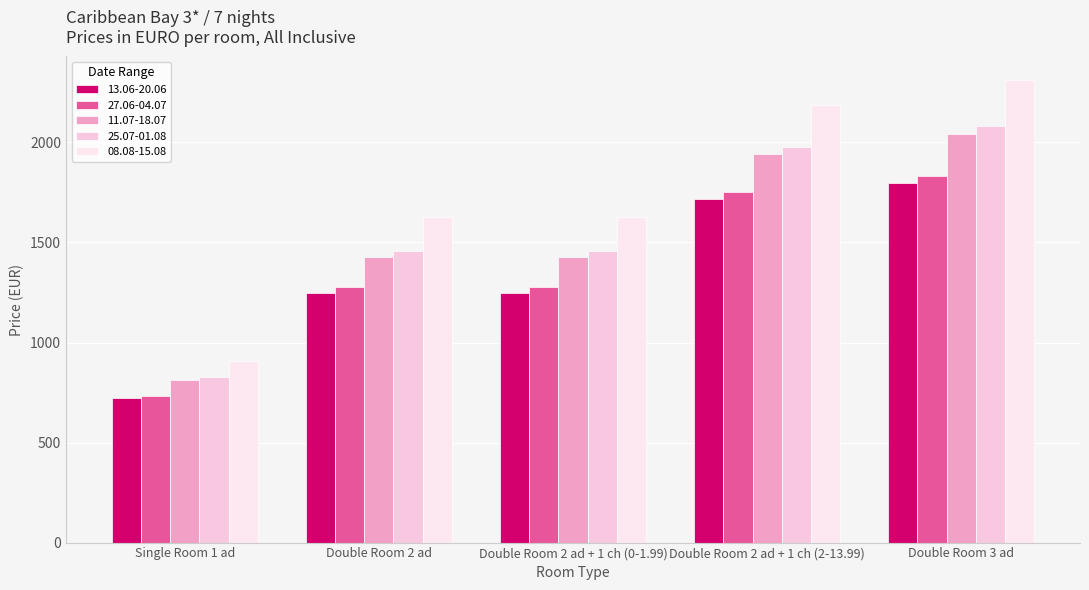

What is the total value across all series at Double Room 2 ad?

7038